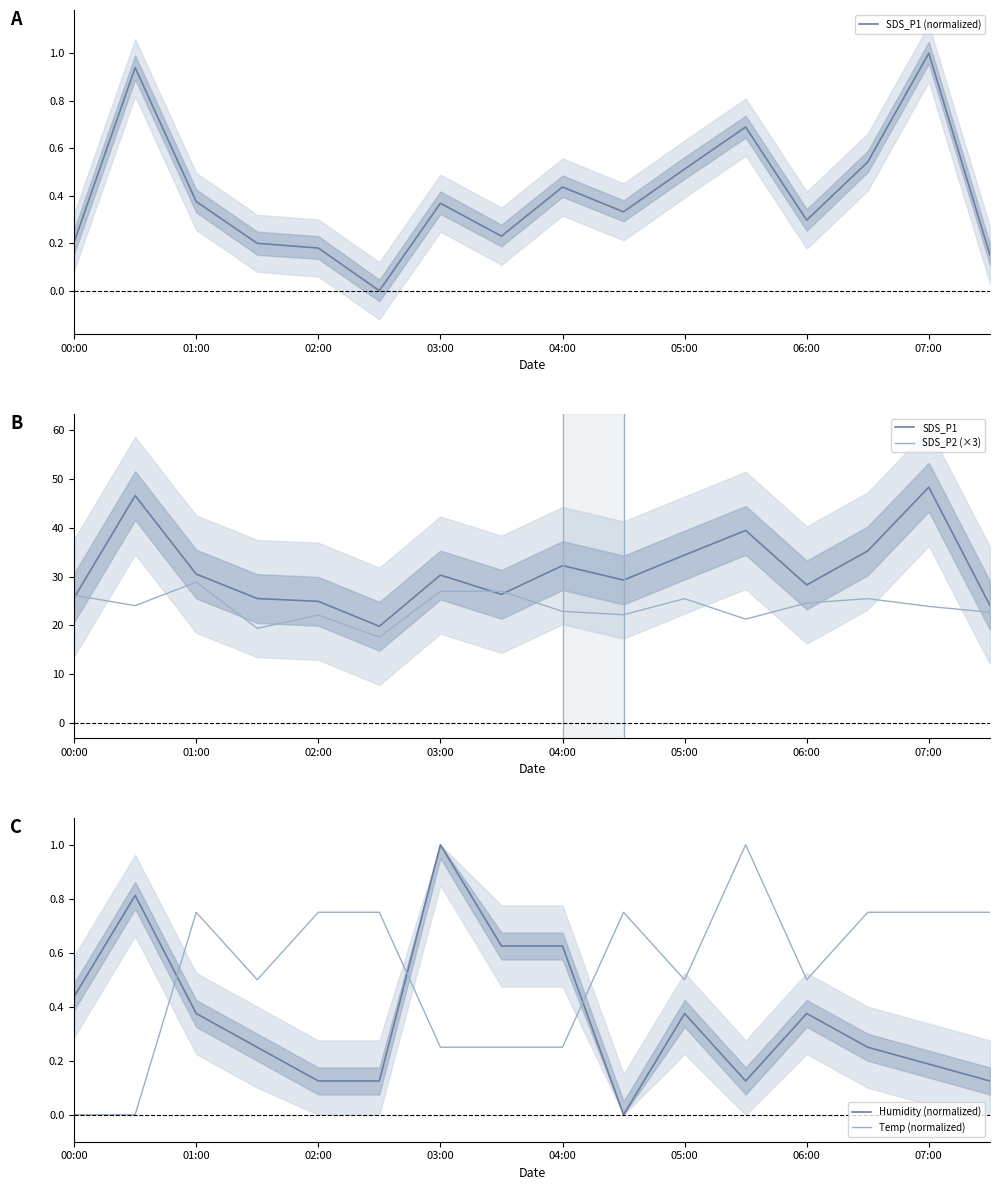

What is the lowest value of the SDS_P1 series?

19.8